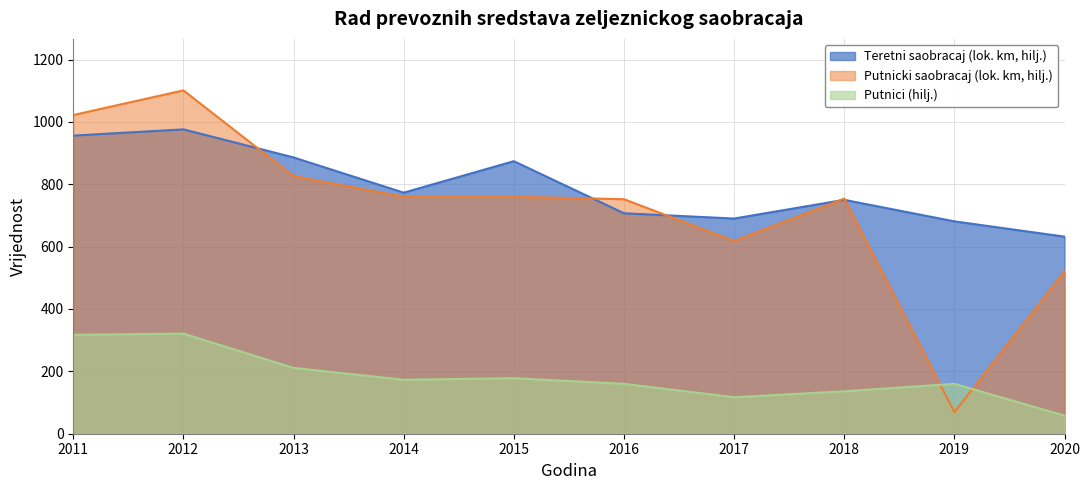

Reading left to right, what are all the values shown in this chart?

Teretni saobracaj (lok. km, hilj.): 956	976	886	773	874	707	690	750	681	632
Putnicki saobracaj (lok. km, hilj.): 1022	1101	826	760	760	752	618	754	69	520
Putnici (hilj.): 317	321	211	173	178	160	117	136	160	58